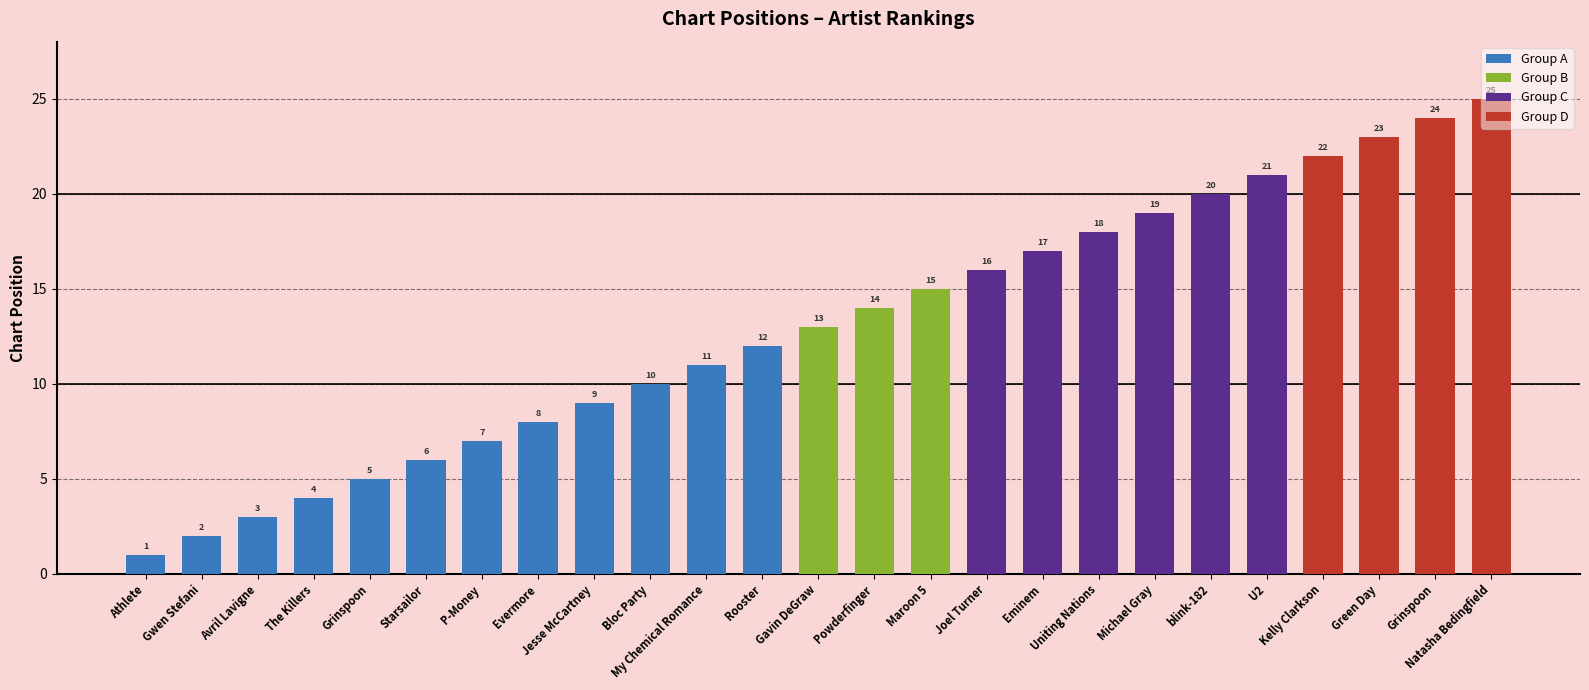

What is the maximum value shown in the chart?

25